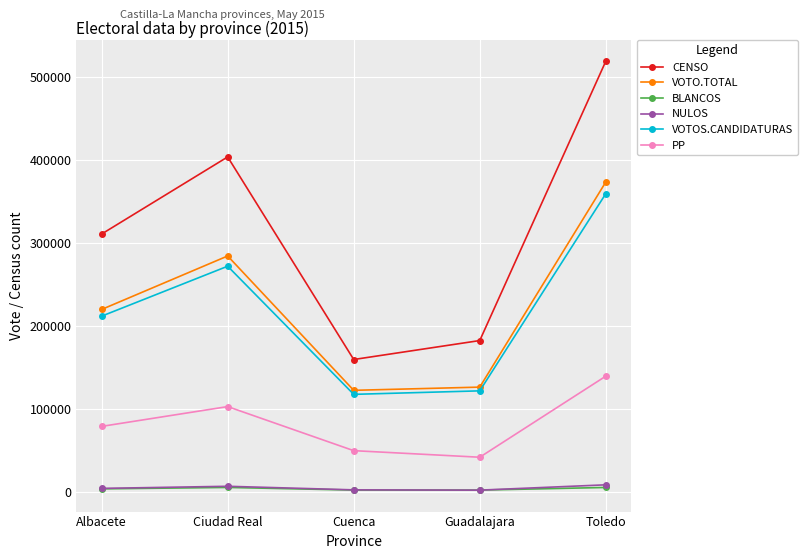

True or false: BLANCOS and VOTO.TOTAL cross at least once.

False